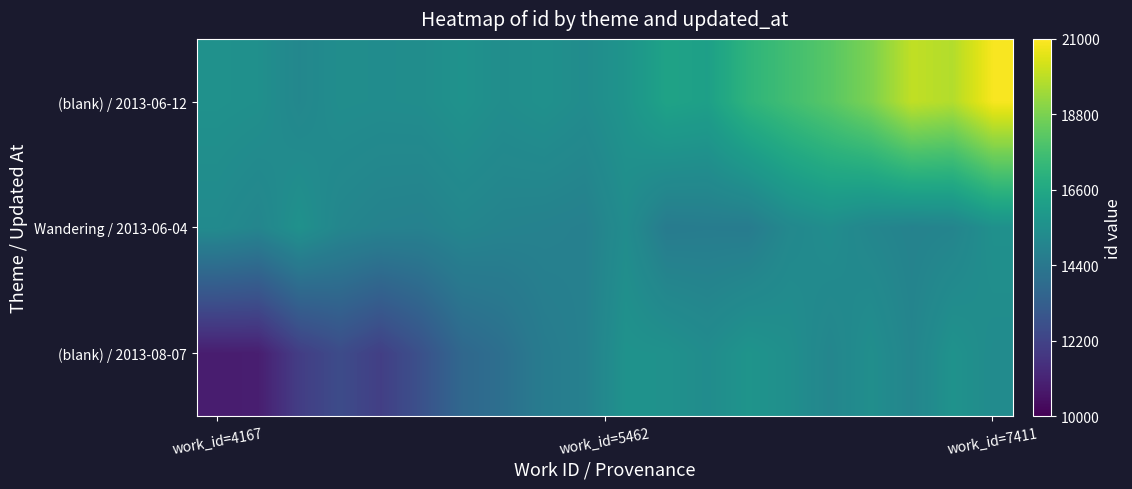

Which series has the largest range (max minus min)?

(blank) / 2013-06-12